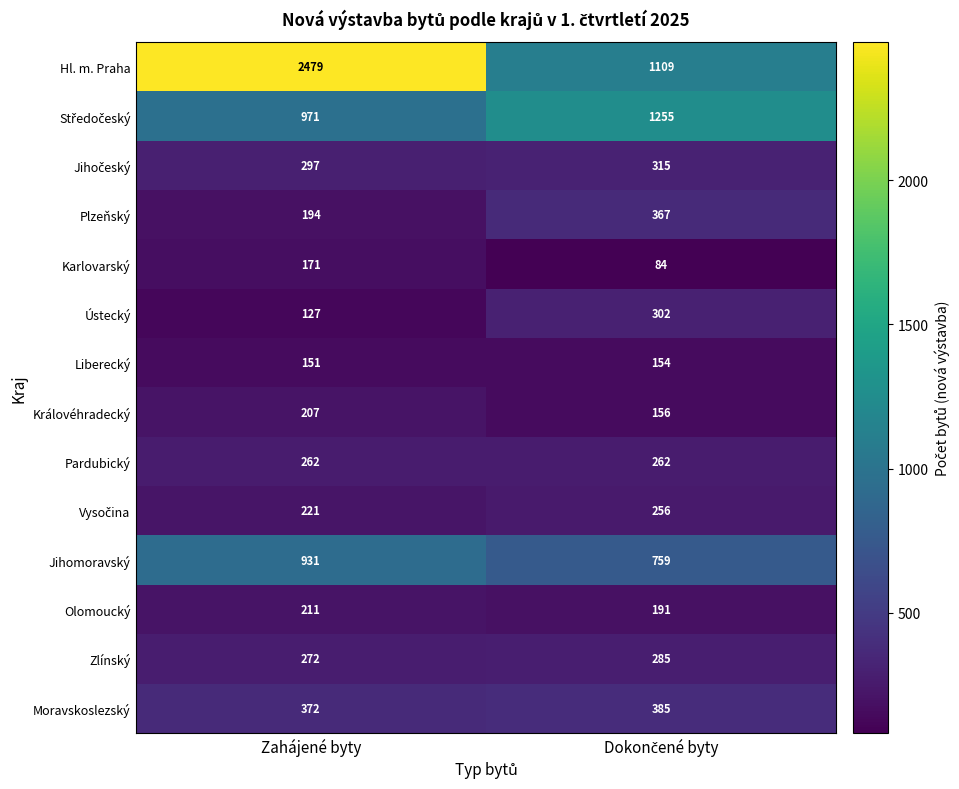

What is the minimum value shown in the chart?

84